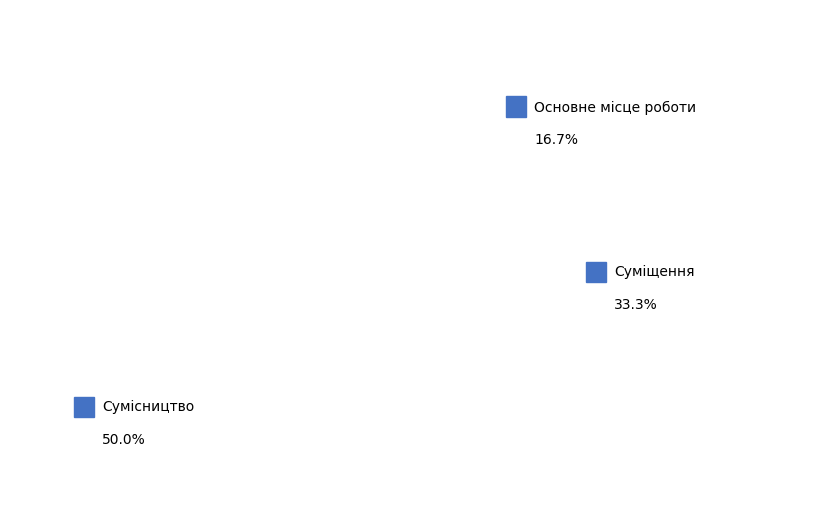

Combined, what portion of the pie is Основне місце роботи and Суміщення?

50.0%